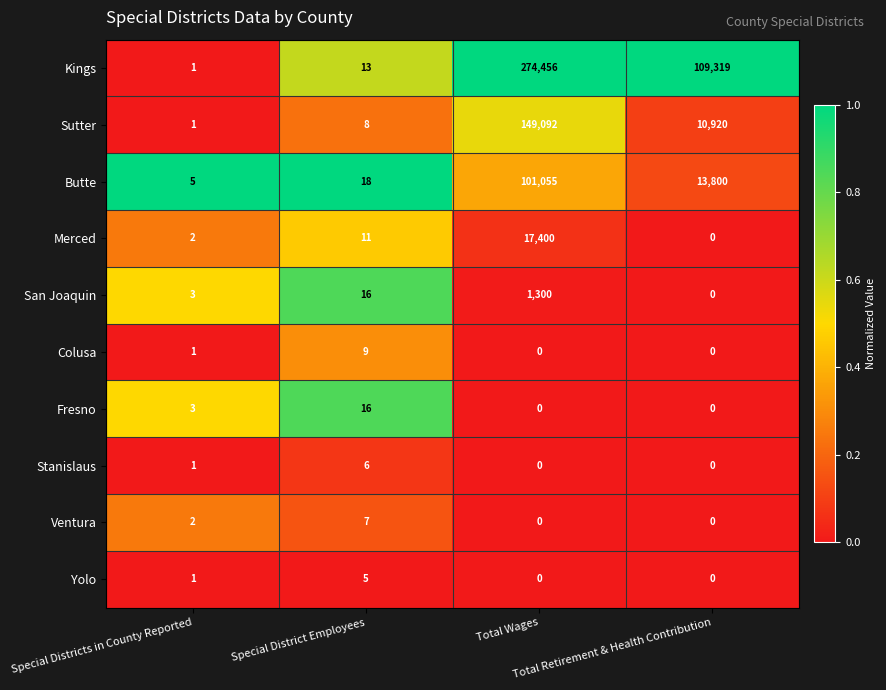

List the series in order of their peak value, highest first.

Kings, Sutter, Butte, Merced, San Joaquin, Fresno, Colusa, Ventura, Stanislaus, Yolo